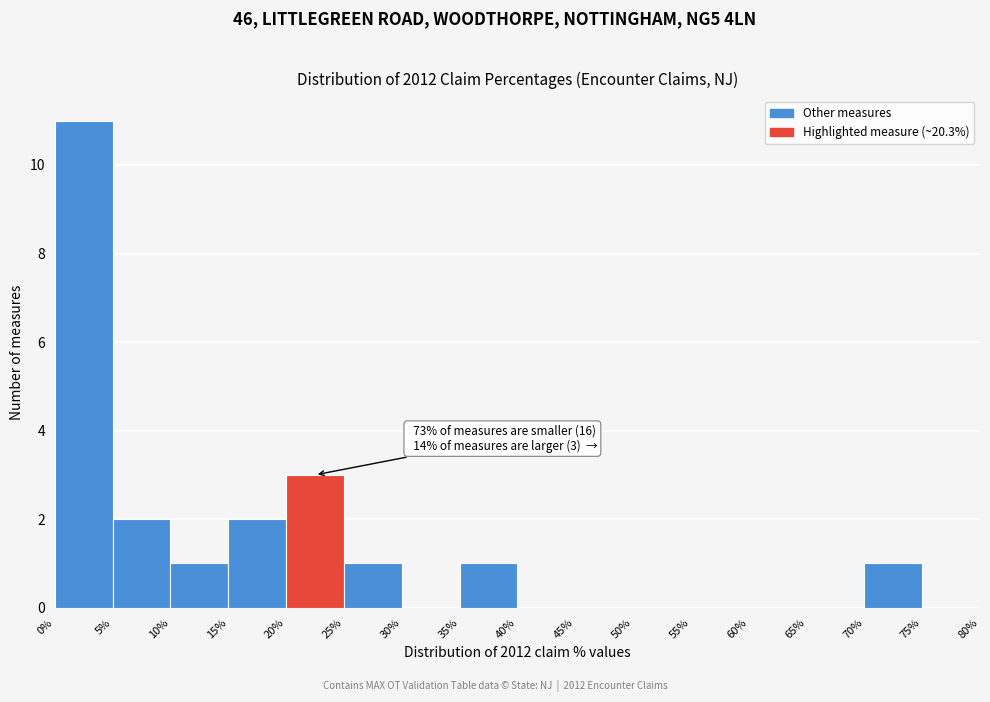

Over which range of the x-axis is the bar tallest?

0% to 5%